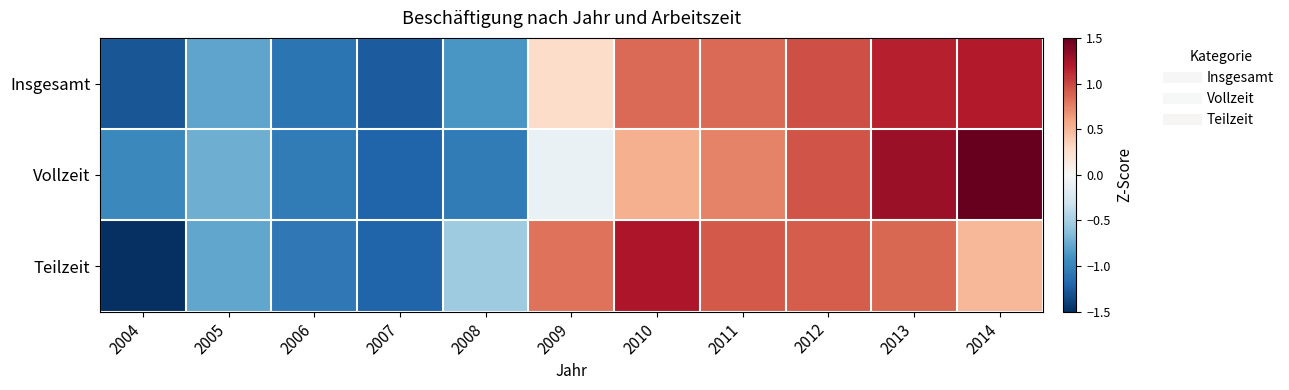

At how many categories does at least one series exceed -1?

9